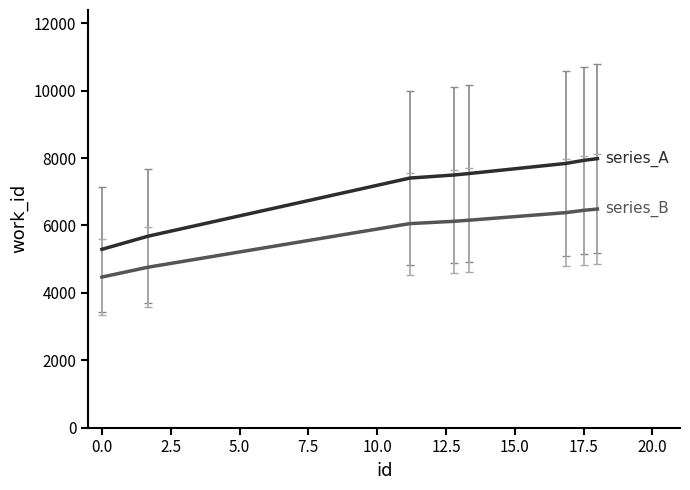

What is the minimum value shown in the chart?

4469.0